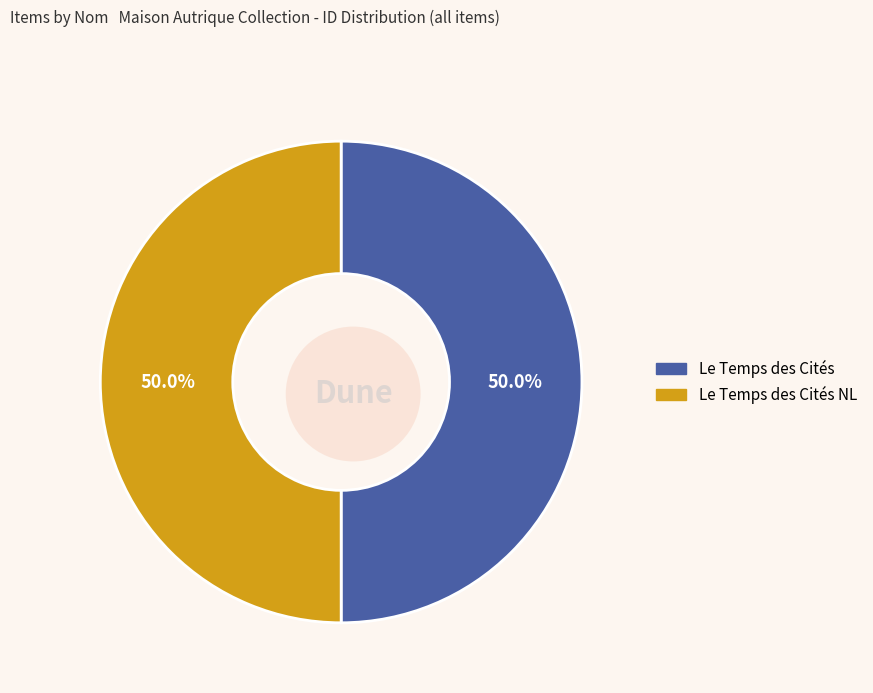

To the nearest percent, what percentage of the pie is Le Temps des Cités?

50%